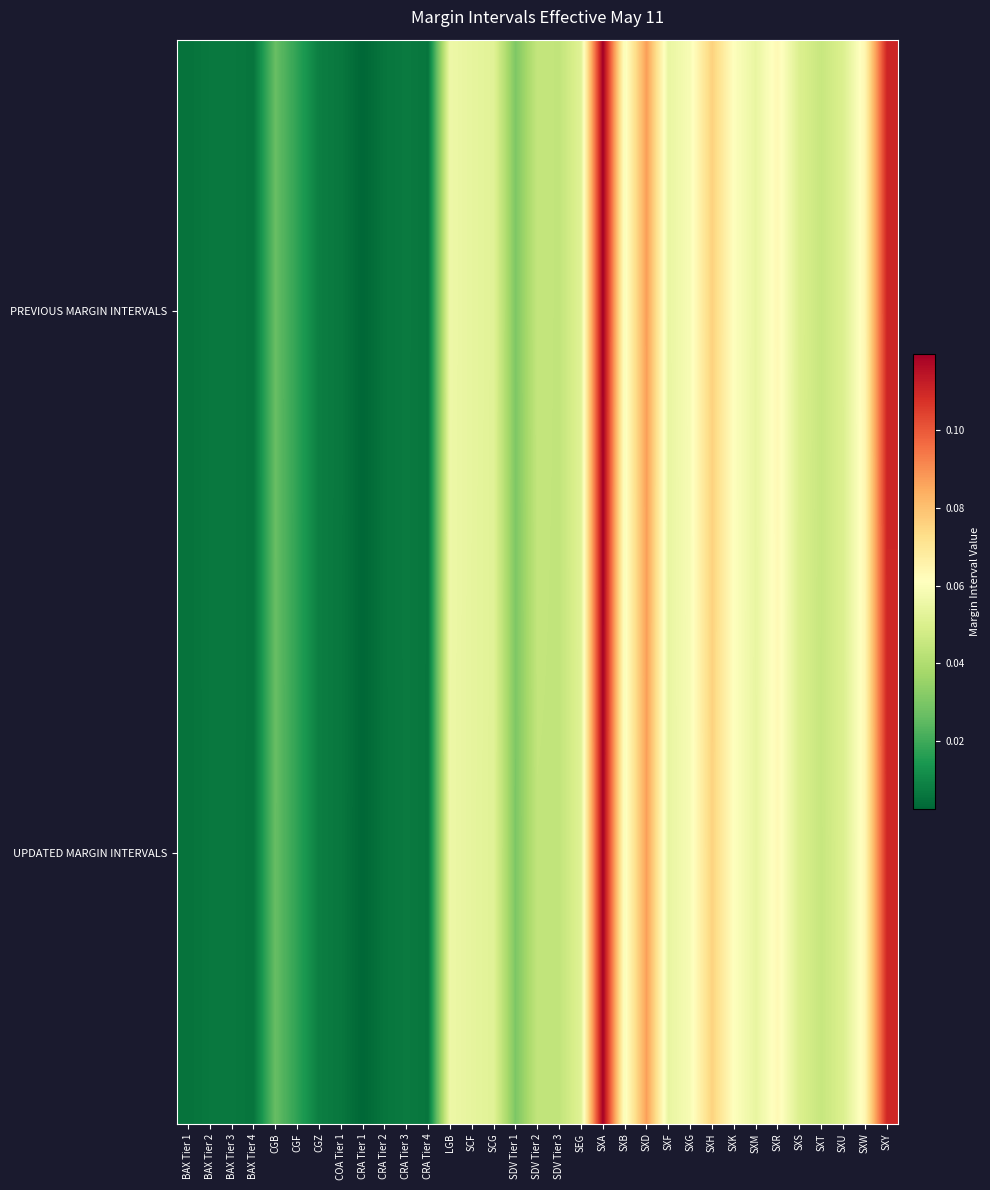

Reading left to right, extract all data points from this chart.

PREVIOUS MARGIN INTERVALS: BAX Tier 1=0.0	BAX Tier 2=0.0	BAX Tier 3=0.0	BAX Tier 4=0.0	CGB=0.0	CGF=0.0	CGZ=0.0	COA Tier 1=0.0	CRA Tier 1=0.0	CRA Tier 2=0.0	CRA Tier 3=0.0	CRA Tier 4=0.0	LGB=0.1	SCF=0.1	SCG=0.1	SDV Tier 1=0.0	SDV Tier 2=0.0	SDV Tier 3=0.0	SEG=0.1	SXA=0.1	SXB=0.1	SXD=0.1	SXF=0.1	SXG=0.1	SXH=0.1	SXK=0.1	SXM=0.1	SXR=0.1	SXS=0.1	SXT=0.0	SXU=0.1	SXW=0.1	SXY=0.1
UPDATED MARGIN INTERVALS: BAX Tier 1=0.0	BAX Tier 2=0.0	BAX Tier 3=0.0	BAX Tier 4=0.0	CGB=0.0	CGF=0.0	CGZ=0.0	COA Tier 1=0.0	CRA Tier 1=0.0	CRA Tier 2=0.0	CRA Tier 3=0.0	CRA Tier 4=0.0	LGB=0.1	SCF=0.1	SCG=0.1	SDV Tier 1=0.0	SDV Tier 2=0.0	SDV Tier 3=0.0	SEG=0.1	SXA=0.1	SXB=0.1	SXD=0.1	SXF=0.1	SXG=0.1	SXH=0.1	SXK=0.1	SXM=0.1	SXR=0.1	SXS=0.1	SXT=0.0	SXU=0.1	SXW=0.1	SXY=0.1